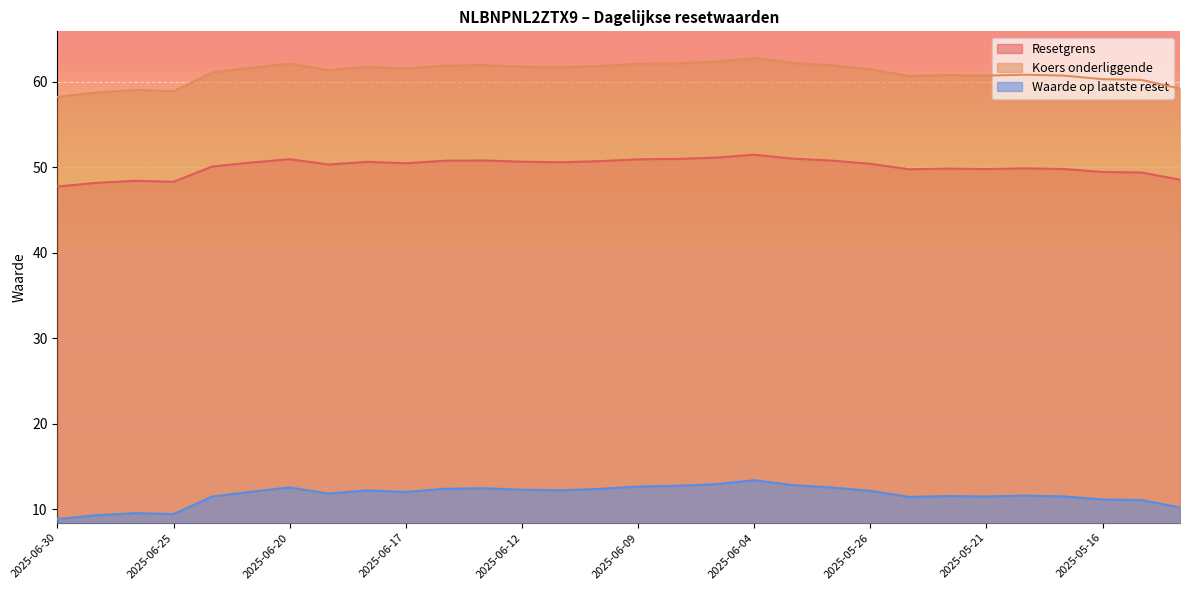

Does the chart display data point markers on the line(s)?

No